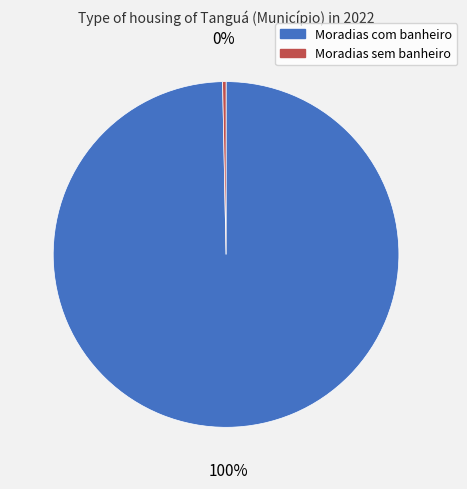

How many slices are in this pie chart?

2